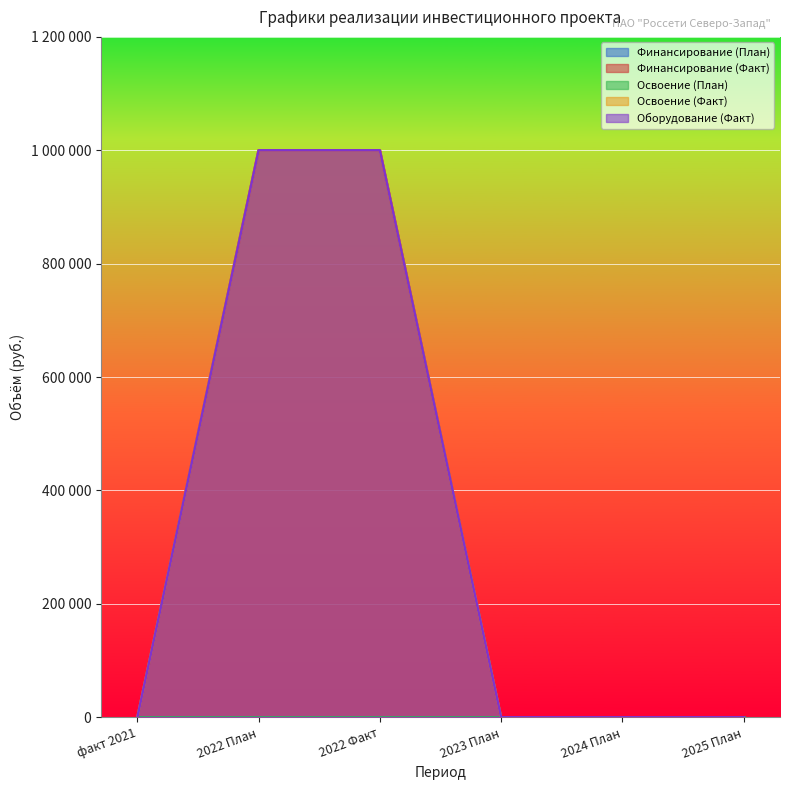

Is the value of Освоение (Факт) at 2024 План greater than the value of Финансирование (Факт) at 2022 План?

No